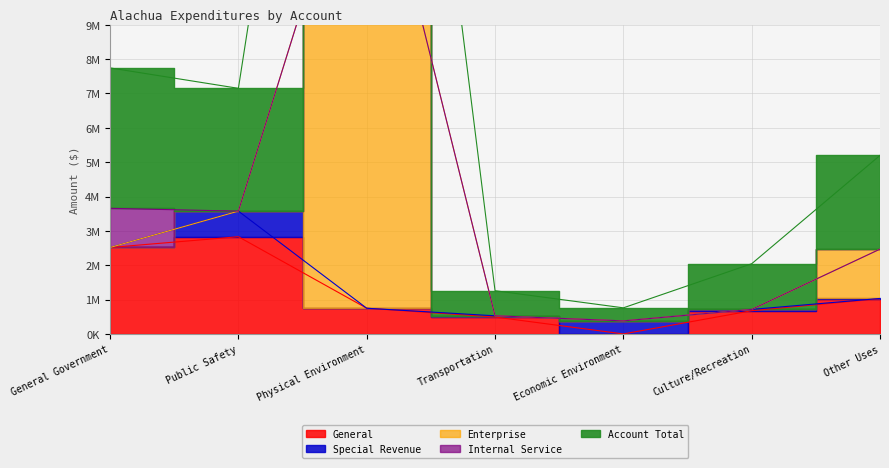

At which category does Enterprise reach its first local peak?

Physical Environment